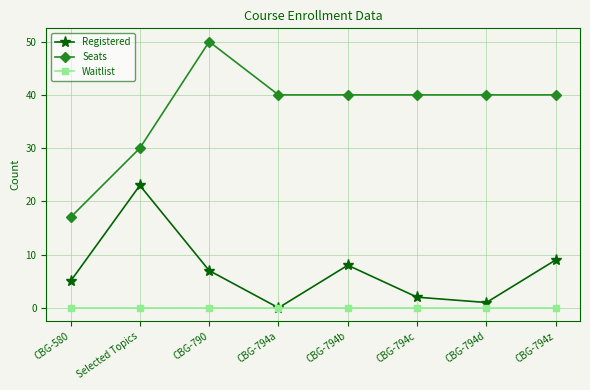

Reading right to left, list all the values displayed in this chart.

Registered: CBG-794z=9	CBG-794d=1	CBG-794c=2	CBG-794b=8	CBG-794a=0	CBG-790=7	Selected Topics=23	CBG-580=5
Seats: CBG-794z=40	CBG-794d=40	CBG-794c=40	CBG-794b=40	CBG-794a=40	CBG-790=50	Selected Topics=30	CBG-580=17
Waitlist: CBG-794z=0	CBG-794d=0	CBG-794c=0	CBG-794b=0	CBG-794a=0	CBG-790=0	Selected Topics=0	CBG-580=0